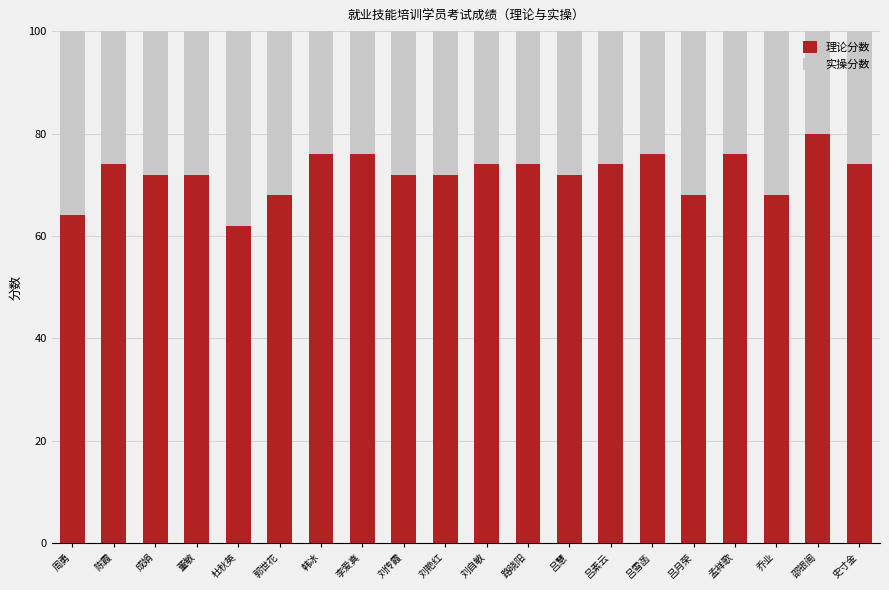

What position from the right is 邵银阁?

2